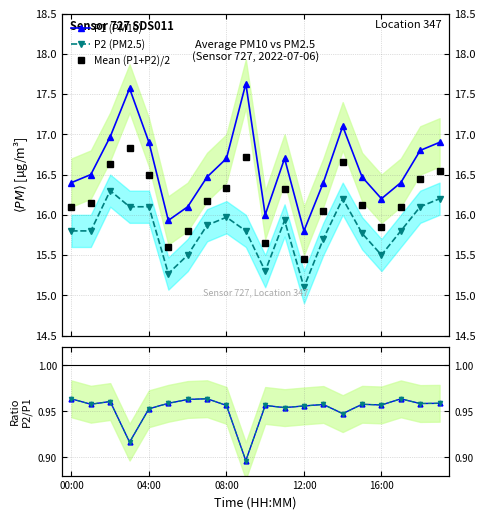

What is the difference between the maximum and minimum values in the P1 (PM10) series?

1.8